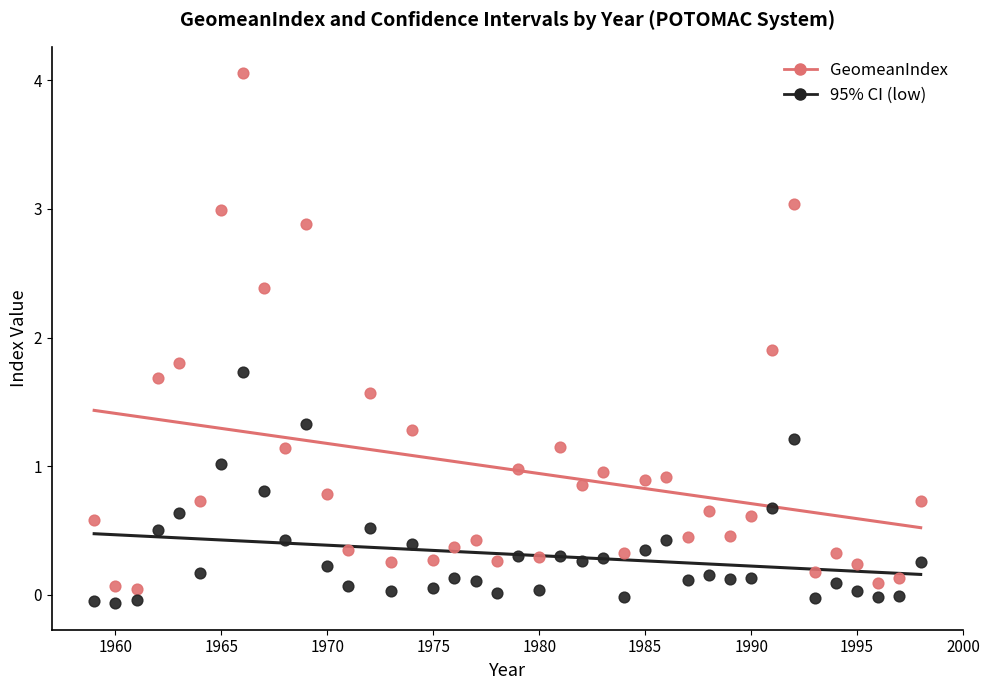

What are all the series names shown in the legend?

GeomeanIndex, 95% CI (low)